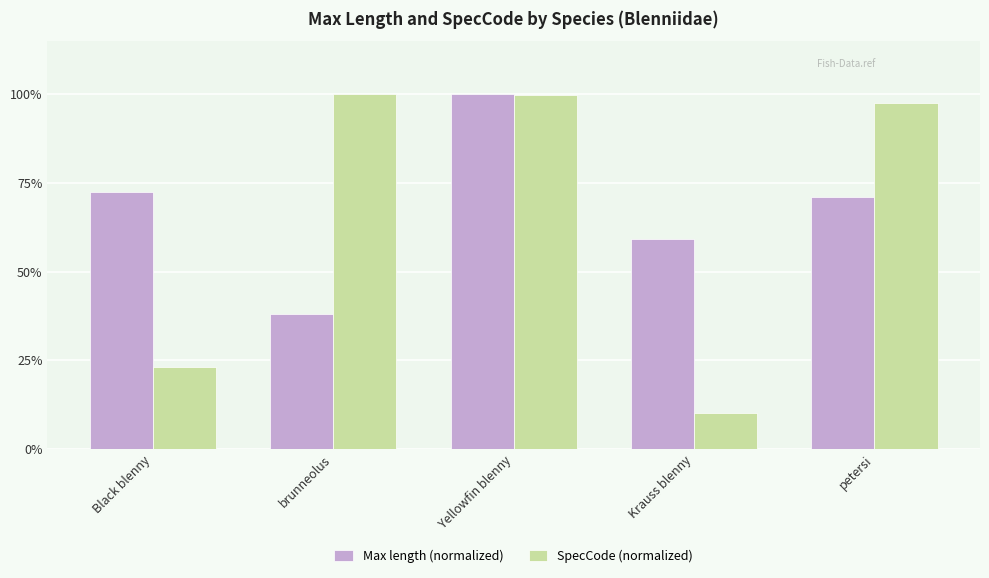

How many data points in SpecCode (normalized) are less than 97?

2